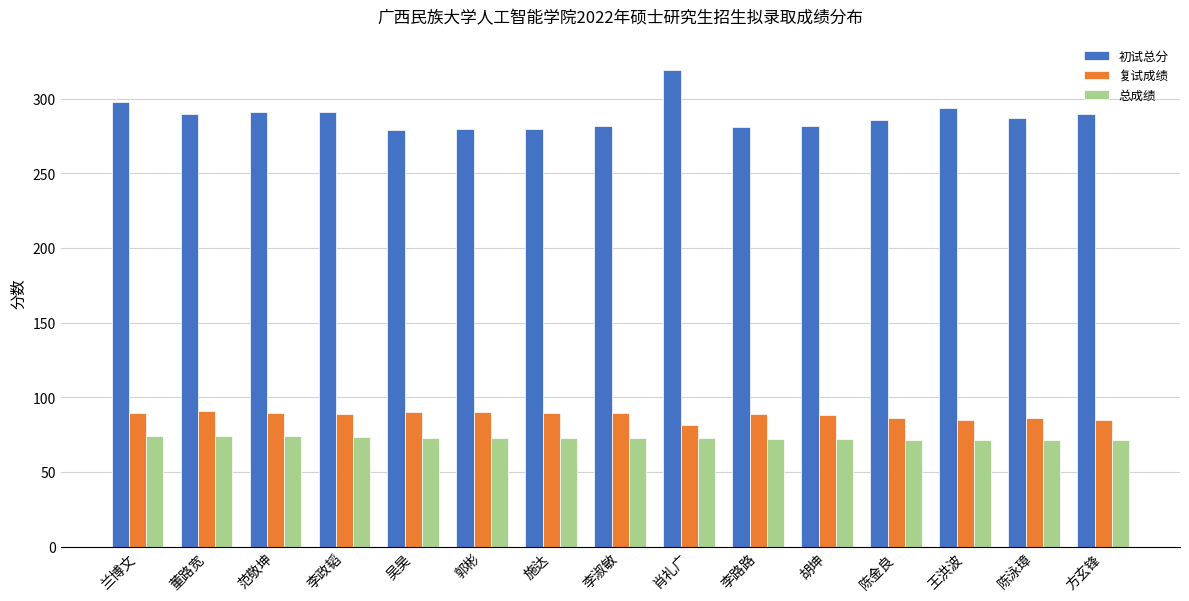

What is the label of the 1st bar from the right?

方玄锋